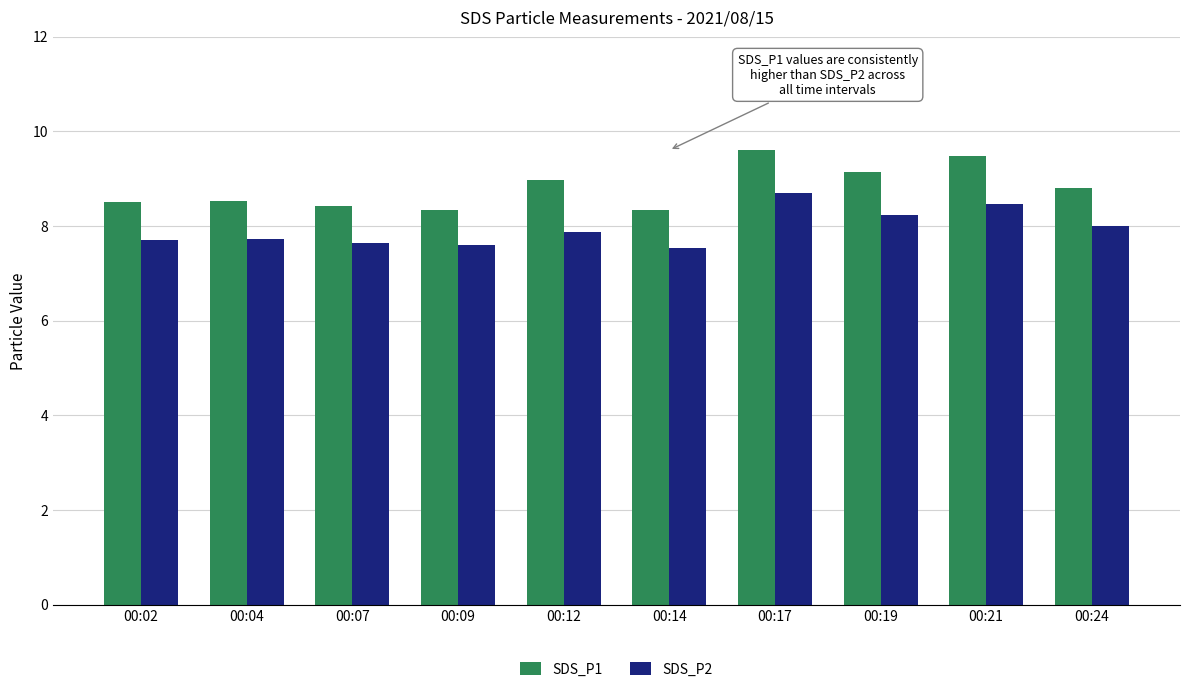

What are all the series names shown in the legend?

SDS_P1, SDS_P2